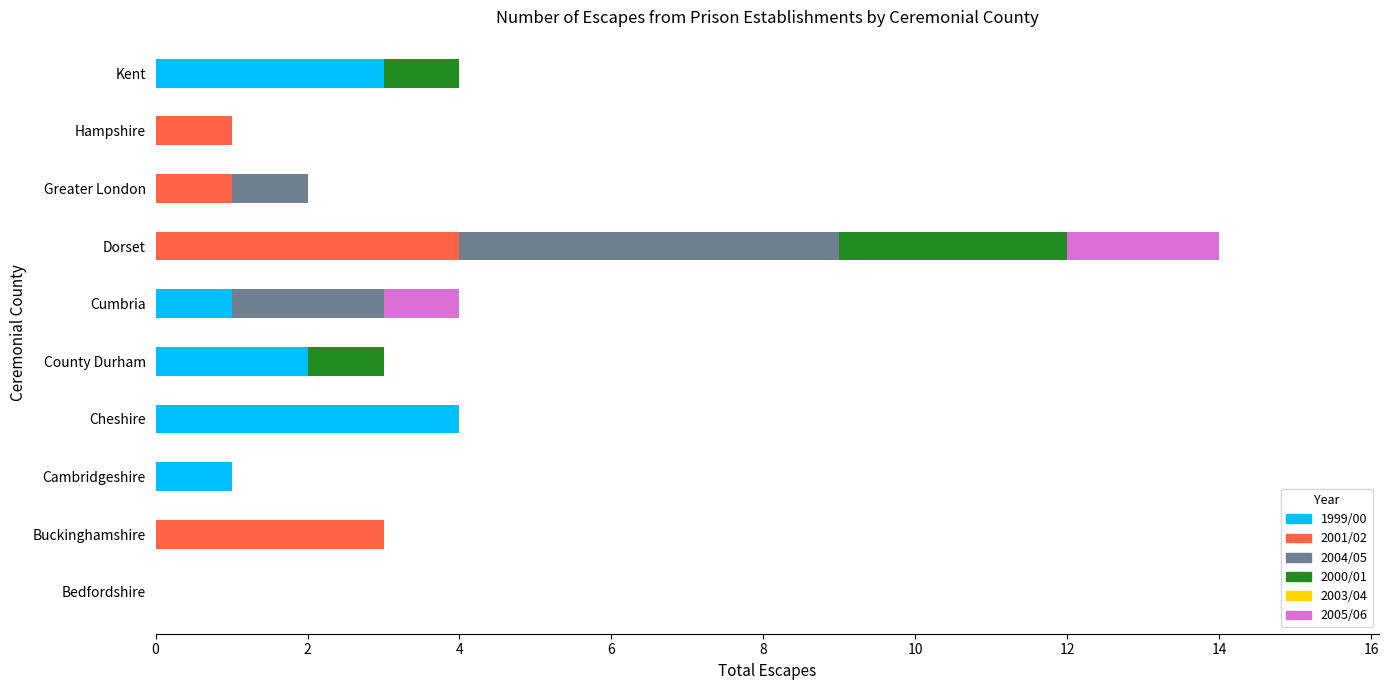

At which category is the sum across all series the highest?

Dorset